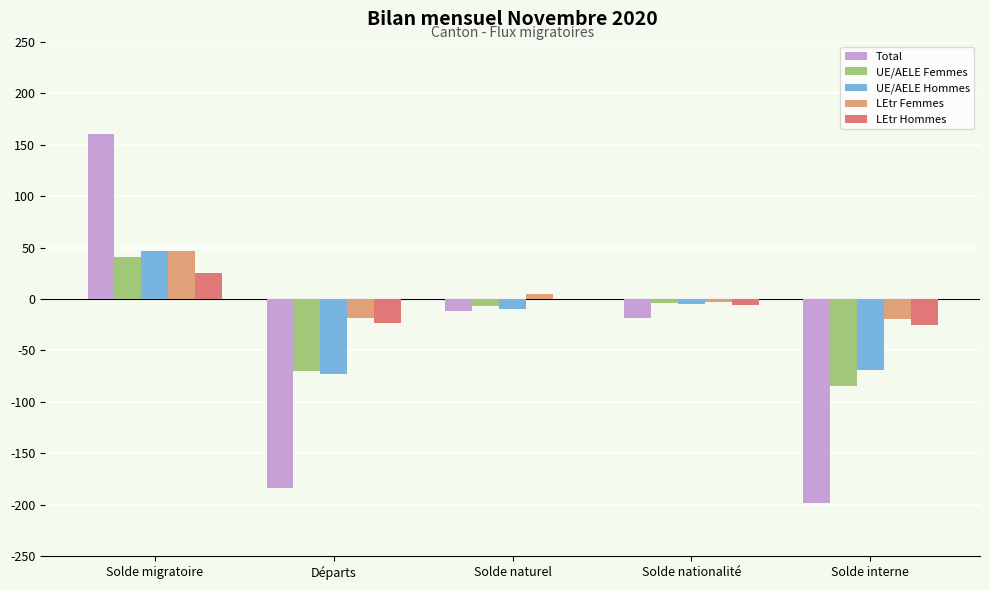

The value of Total at Solde migratoire is 160. True or false?

True